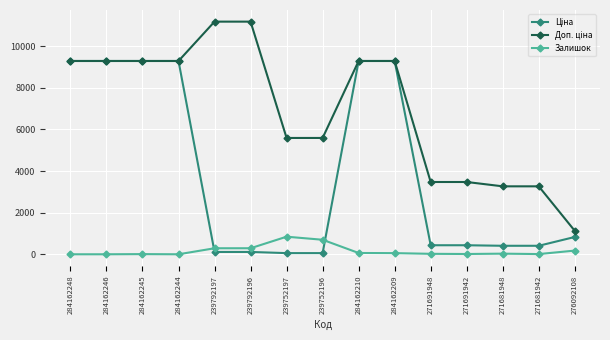

What is the difference between the maximum and second lowest values in the Доп. ціна series?

7916.2